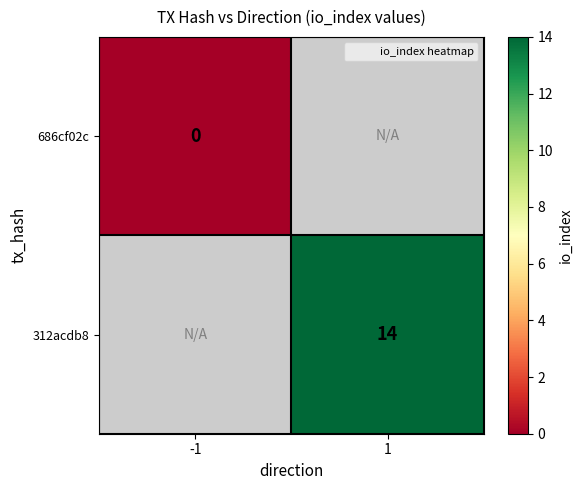

Which category has the highest value across all series?

1